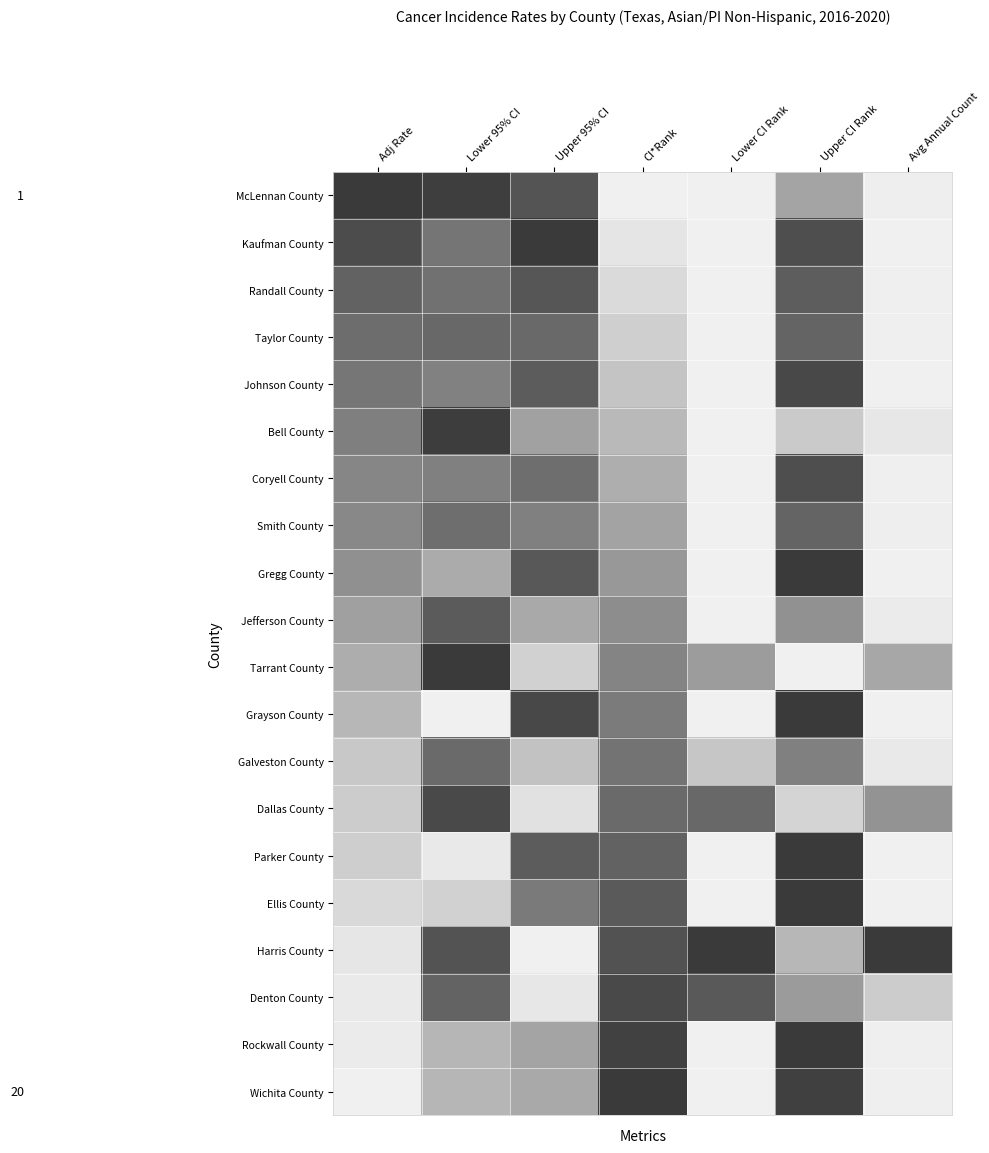

Rank the series at CI*Rank from lowest to highest value.

McLennan County, Kaufman County, Randall County, Taylor County, Johnson County, Bell County, Coryell County, Smith County, Gregg County, Jefferson County, Tarrant County, Grayson County, Galveston County, Dallas County, Parker County, Ellis County, Harris County, Denton County, Rockwall County, Wichita County